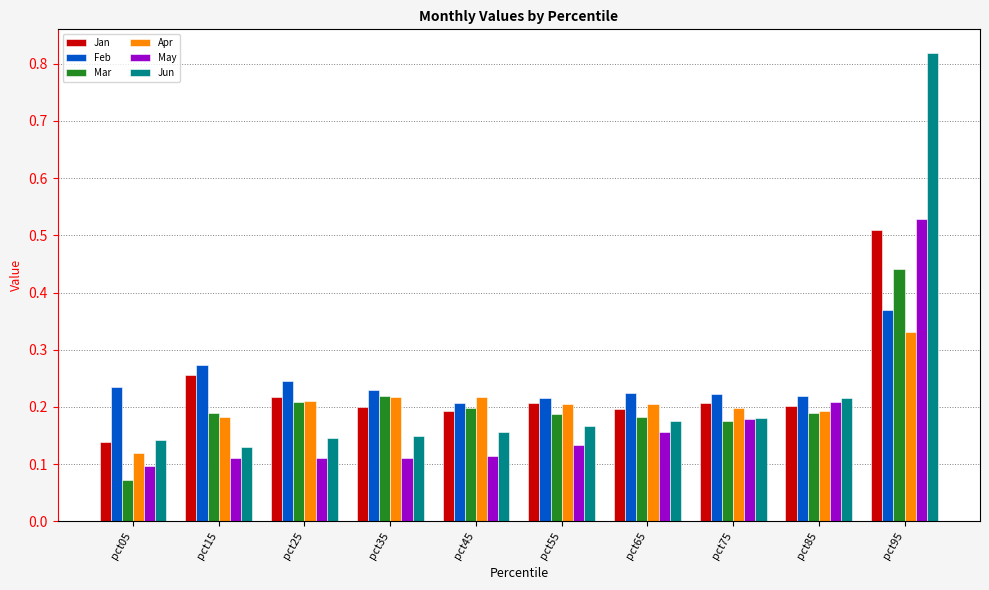

How many groups of bars are there?

10